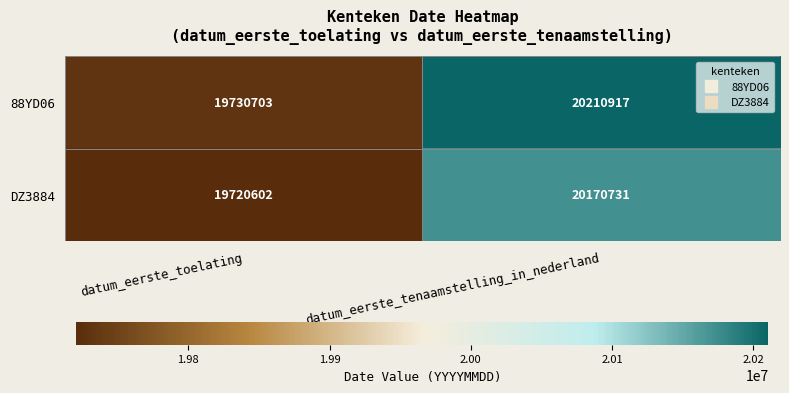

Rank the series by their average value, from lowest to highest.

DZ3884, 88YD06